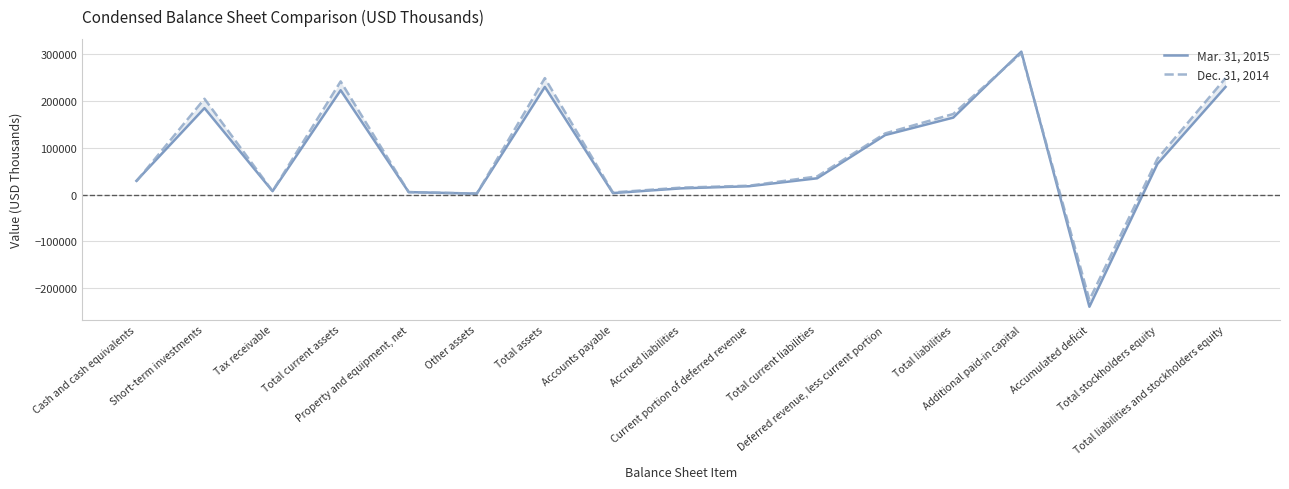

What is the average value of the Mar. 31, 2015 series?

82132